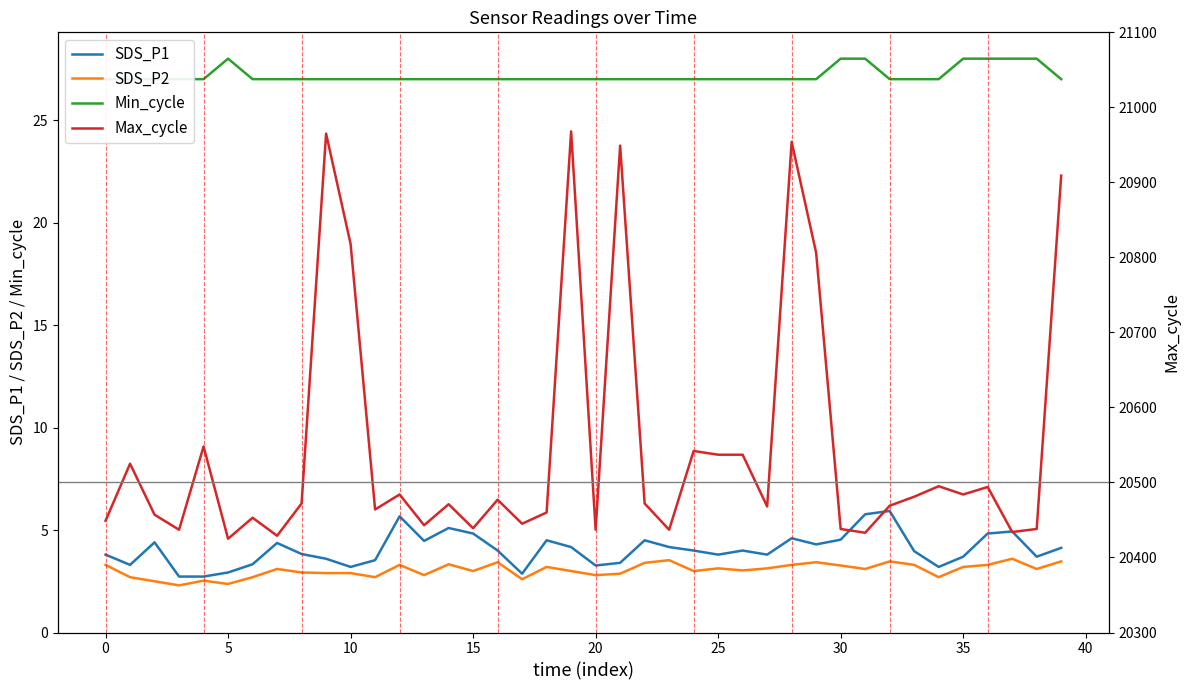

What is the total value across all series at 33?

20515.3